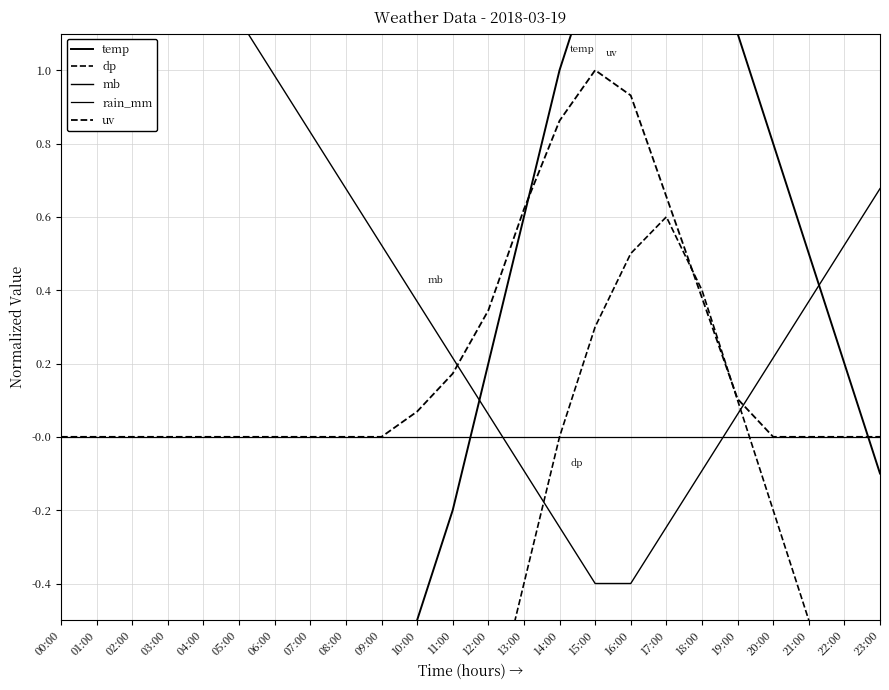

What is the smallest value displayed?

-2.6